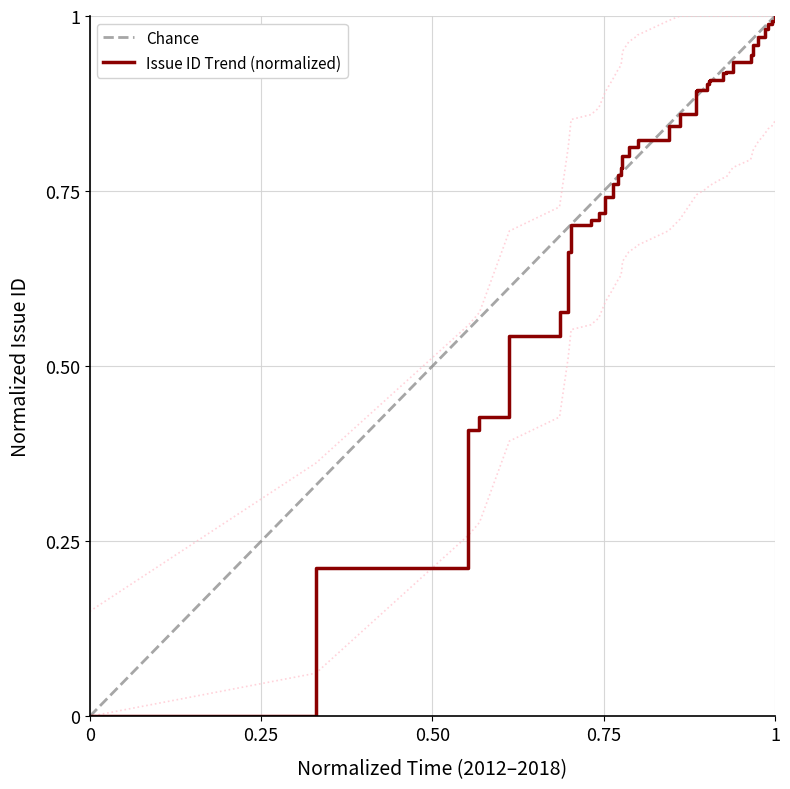

Reading left to right, transcribe all the data shown in this chart.

0.0	0.2	0.4	0.4	0.5	0.6	0.7	0.7	0.7	0.7	0.7	0.8	0.8	0.8	0.8	0.8	0.8	0.8	0.8	0.8	0.8	0.8	0.8	0.9	0.9	0.9	0.9	0.9	0.9	0.9	0.9	0.9	0.9	1.0	1.0	1.0	1.0	1.0	1.0